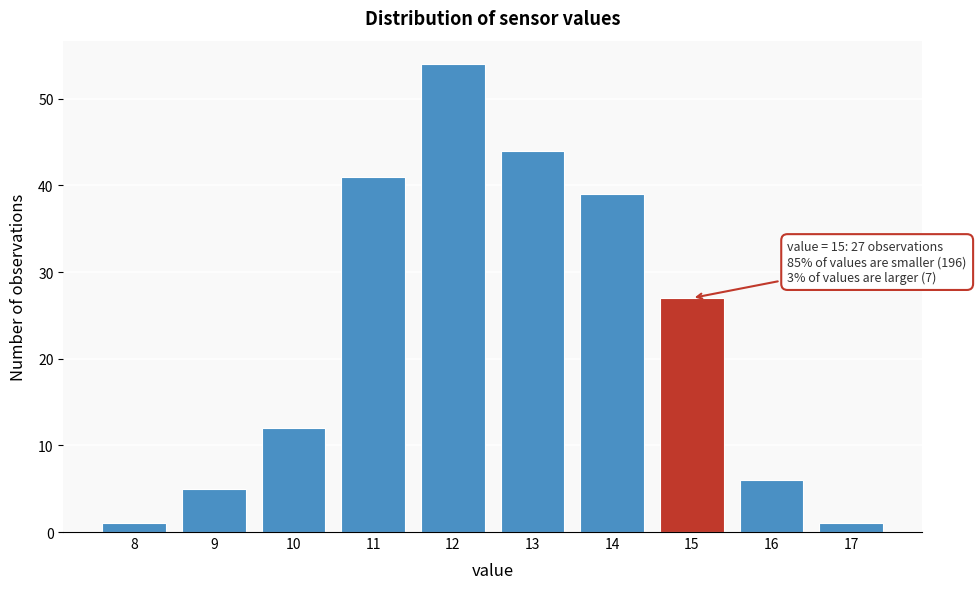

Over which range of the x-axis is the bar tallest?

11.5 to 12.5